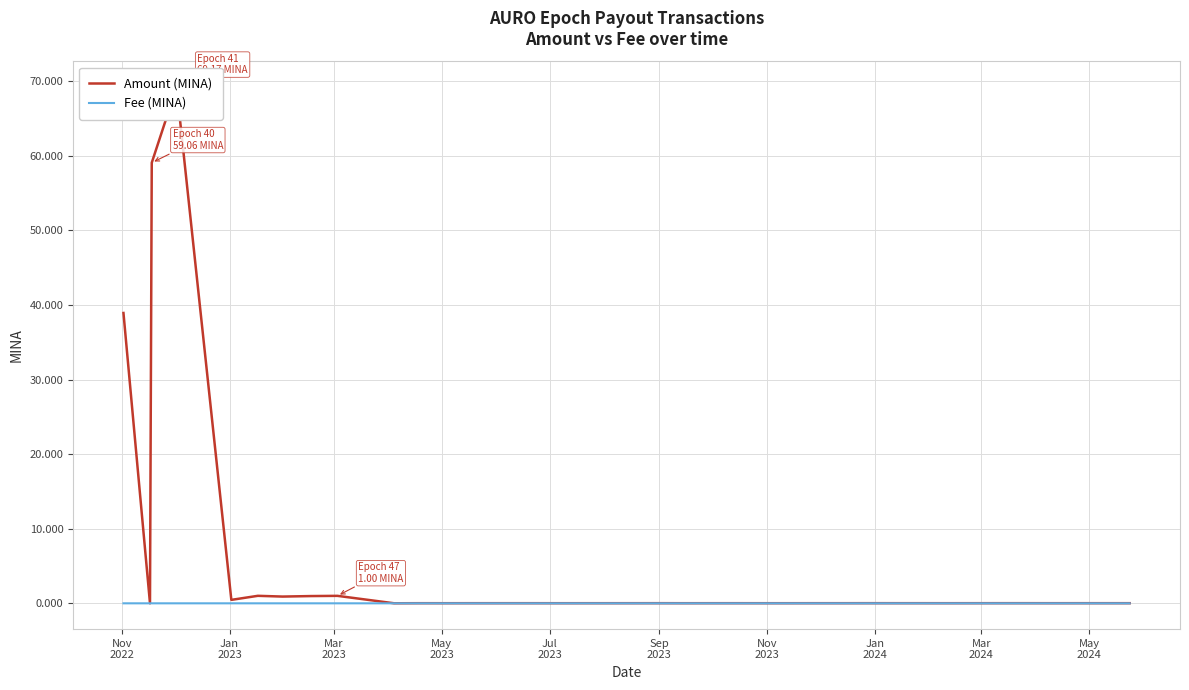

Which series ends up on top after the final intersection of Amount (MINA) and Fee (MINA)?

Amount (MINA)